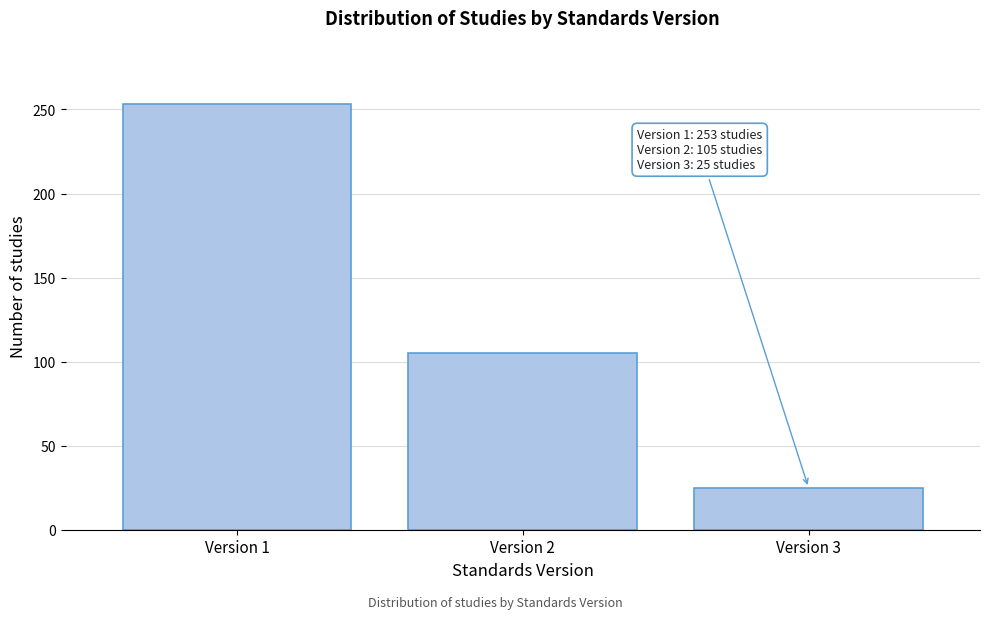

Which range on the x-axis has the tallest bar?

0.5 to 1.5